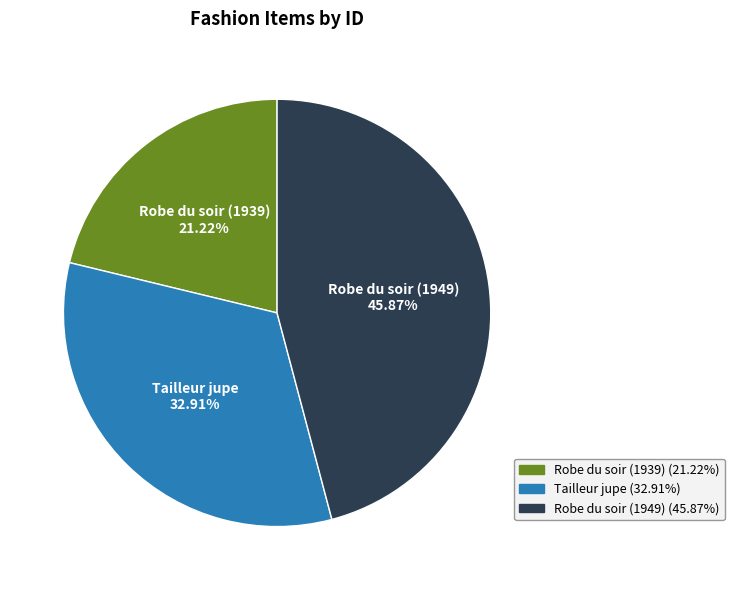

Combined, what portion of the pie is Robe du soir (1939) and Tailleur jupe?

54.1%